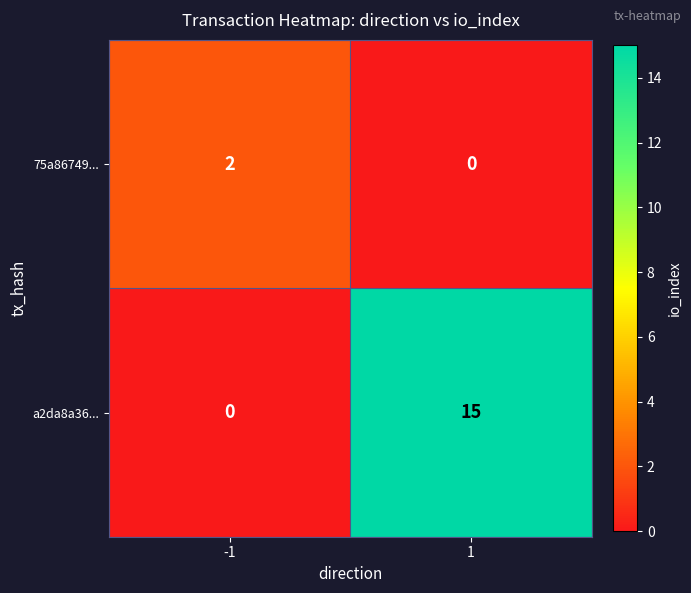

Which series has the largest total across all categories?

a2da8a36...